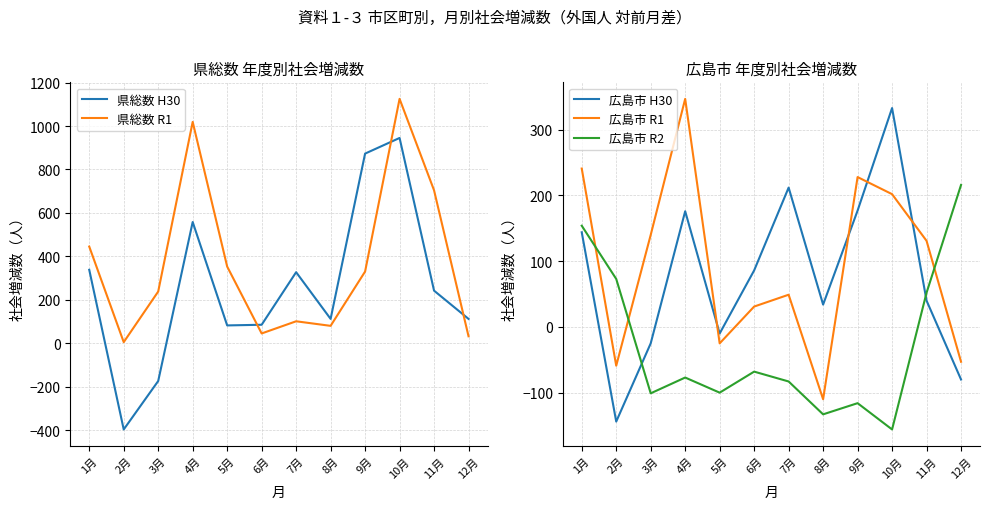

Reading left to right, list all the values displayed in this chart.

県総数 H30: 338	-397	-174	558	82	85	327	112	873	945	242	112
県総数 R1: 445	5	238	1019	353	45	101	80	330	1125	704	32
広島市 H30: 144	-144	-25	176	-10	86	212	34	177	333	40	-80
広島市 R1: 241	-59	140	347	-25	31	49	-110	228	202	131	-53
広島市 R2: 154	73	-101	-77	-100	-68	-83	-133	-116	-156	52	216